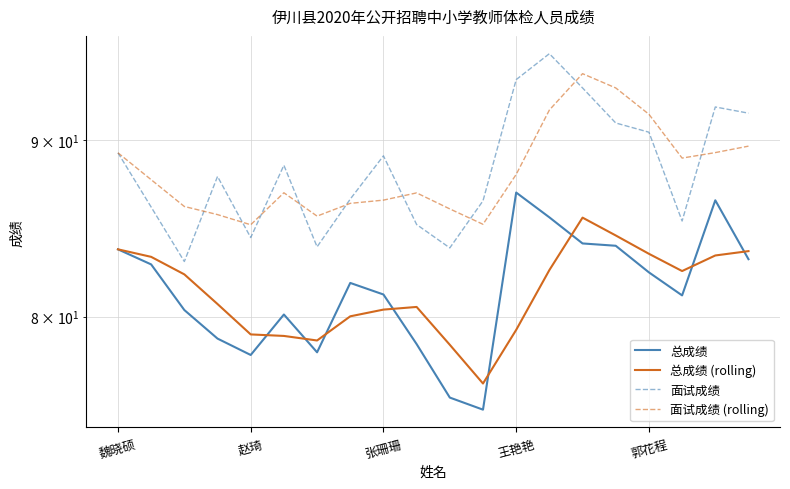

At how many categories does at least one series exceed 76?

20